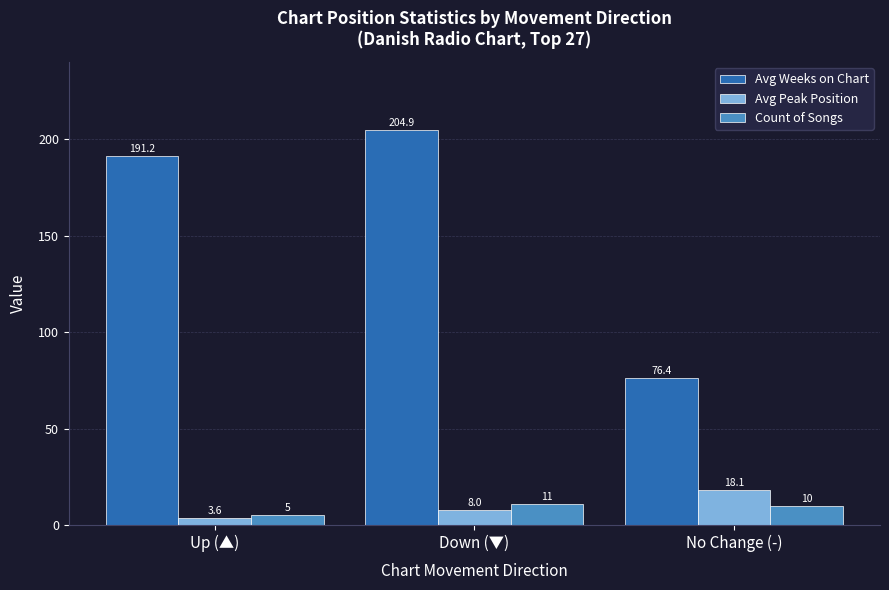

What is the sum of all Avg Peak Position values?

29.7